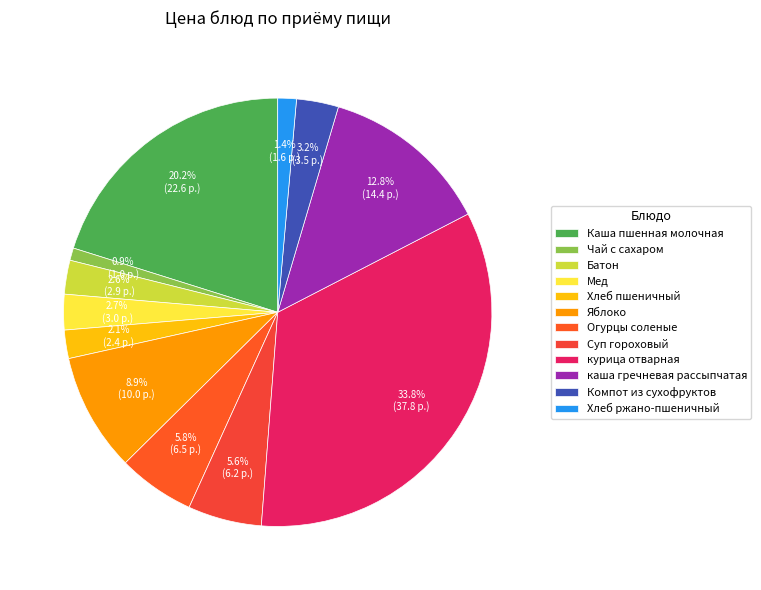

Combined, what portion of the pie is Батон and Компот из сухофруктов?

5.7%